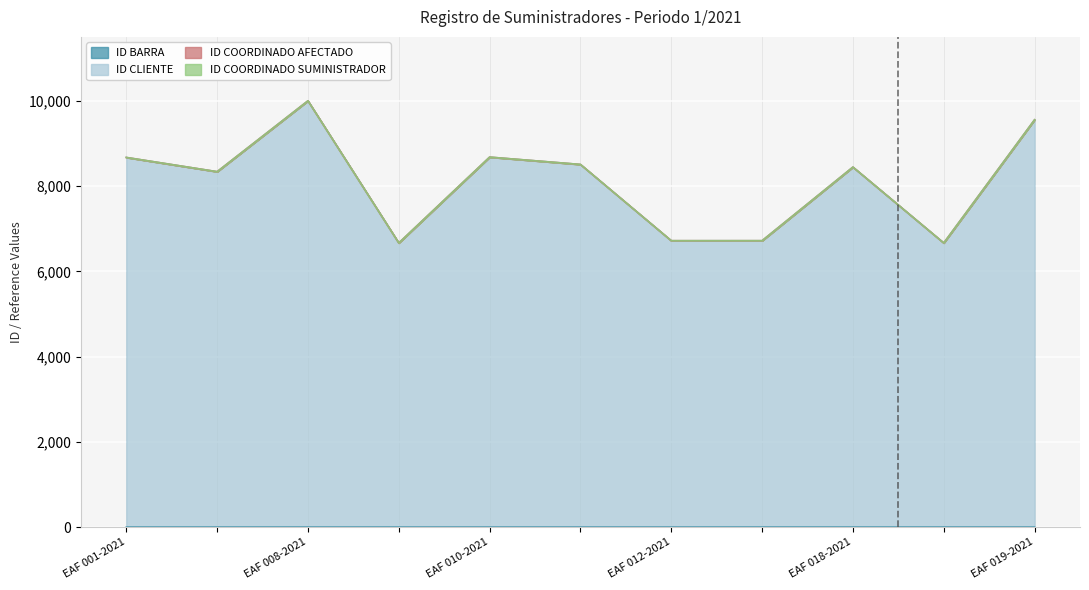

Is it true that ID BARRA equals 0.2 at EAF 018-2021?

True